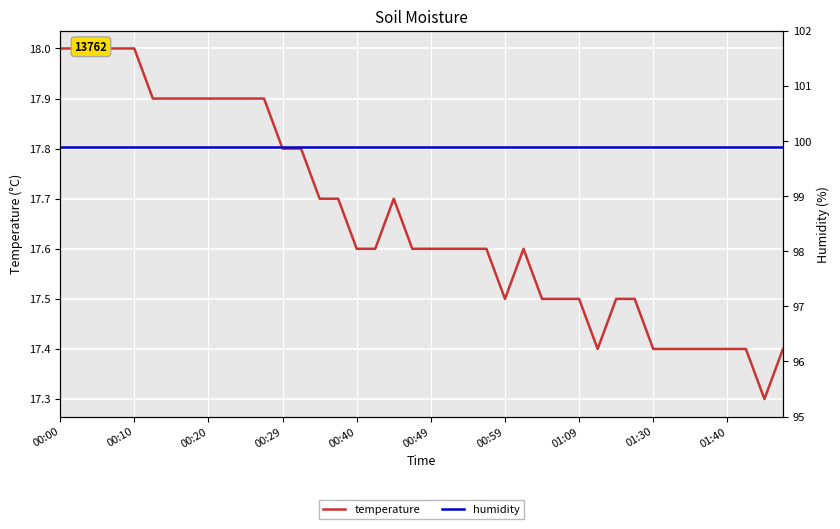

What position from the left is 25?

26